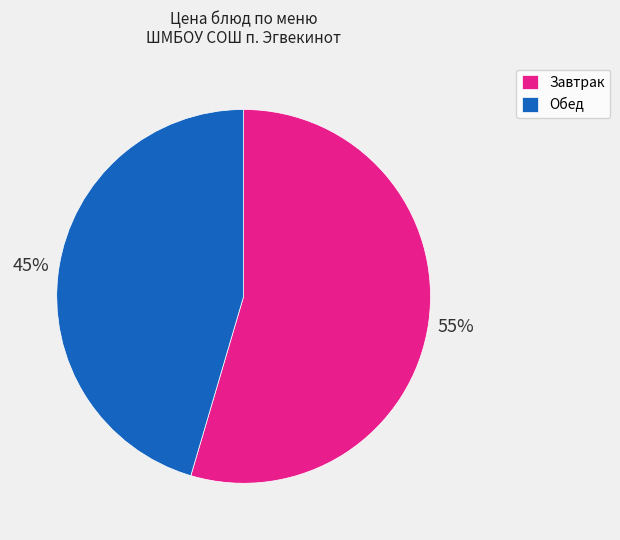

Do Завтрак and Обед together represent more than half of the pie?

Yes